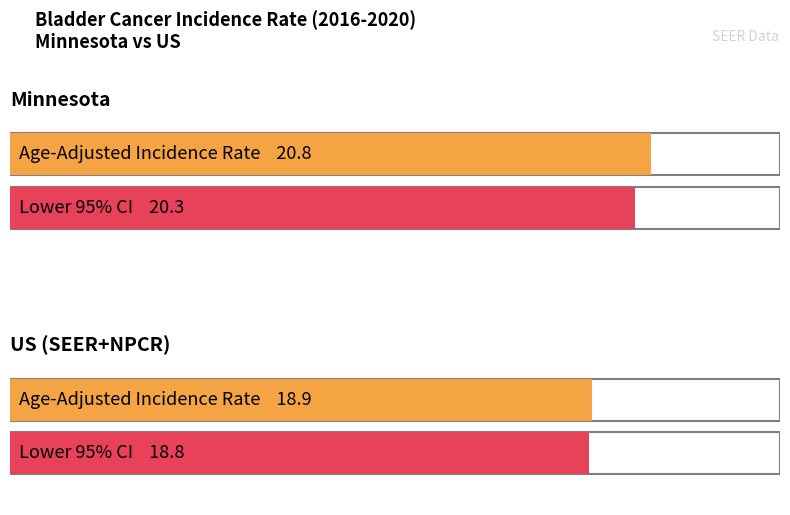

Does the chart contain stacked bars?

No